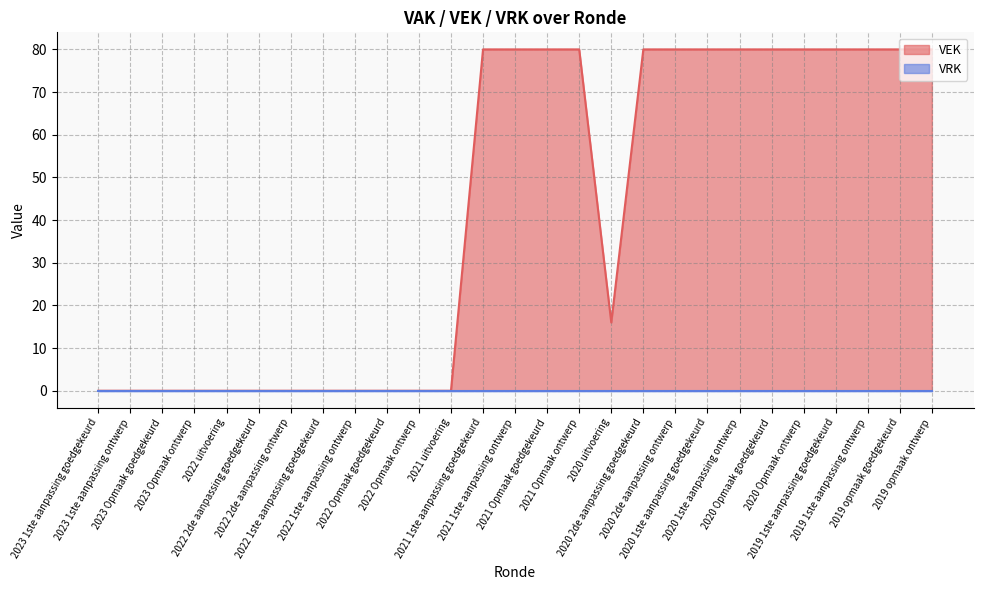

Which has a higher value, 2021 Opmaak goedgekeurd or 2019 opmaak goedgekeurd?

2021 Opmaak goedgekeurd